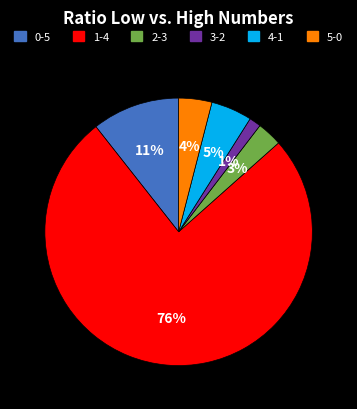

What is the largest slice in the pie chart?

1-4